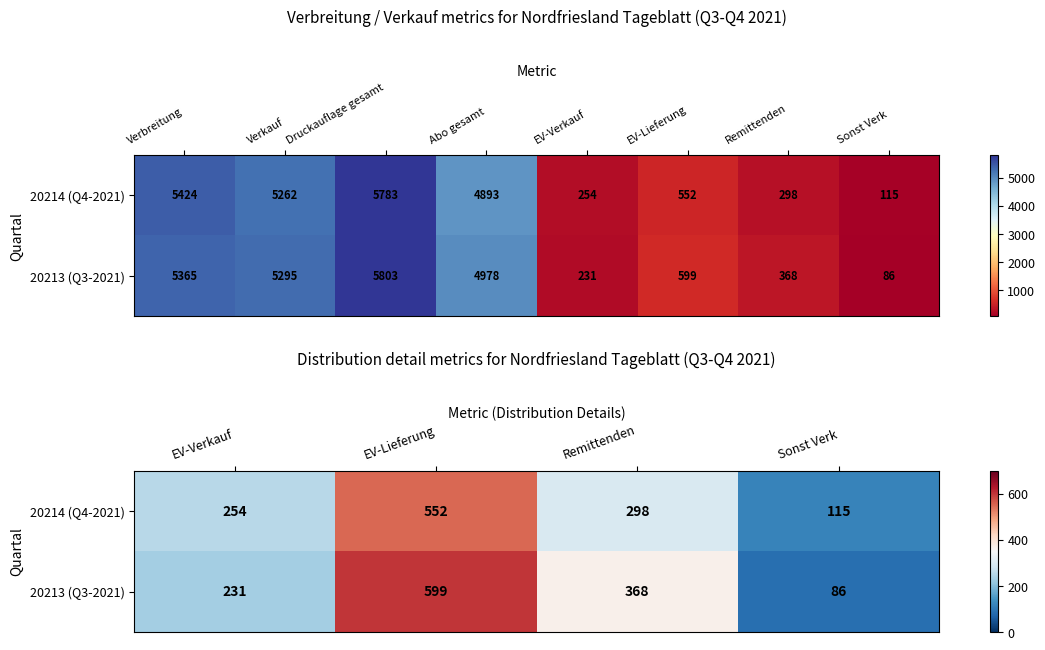

How many values in the 20213 (Q3-2021) series are below 368?

2